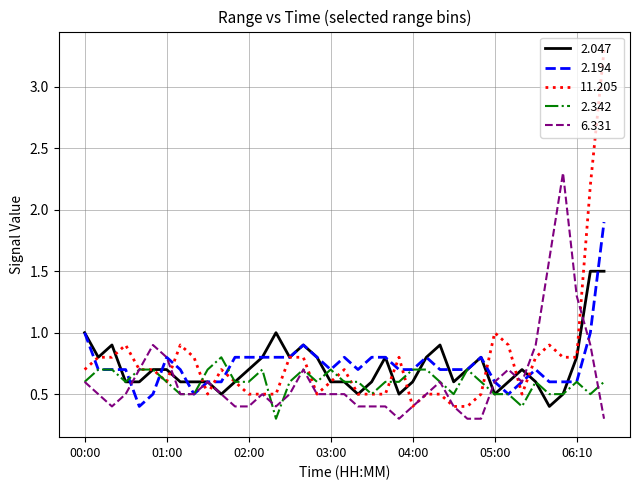

Reading left to right, extract all data points from this chart.

2.047: 1.0	0.8	0.9	0.6	0.6	0.7	0.7	0.6	0.6	0.6	0.5	0.6	0.7	0.8	1.0	0.8	0.9	0.8	0.6	0.6	0.5	0.6	0.8	0.5	0.6	0.8	0.9	0.6	0.7	0.8	0.5	0.6	0.7	0.6	0.4	0.5	0.8	1.5	1.5
2.194: 1.0	0.7	0.7	0.7	0.4	0.5	0.8	0.7	0.5	0.6	0.6	0.8	0.8	0.8	0.8	0.8	0.9	0.8	0.7	0.8	0.7	0.8	0.8	0.7	0.7	0.8	0.7	0.7	0.7	0.8	0.6	0.5	0.6	0.7	0.6	0.6	0.6	1.0	1.9
11.205: 0.7	0.8	0.8	0.9	0.7	0.7	0.6	0.9	0.8	0.5	0.7	0.6	0.5	0.5	0.5	0.8	0.8	0.5	0.6	0.7	0.5	0.5	0.5	0.8	0.4	0.5	0.5	0.4	0.4	0.5	1.0	0.9	0.5	0.8	0.9	0.8	0.8	2.2	3.3
2.342: 0.6	0.7	0.7	0.6	0.7	0.7	0.6	0.5	0.5	0.7	0.8	0.6	0.6	0.7	0.3	0.6	0.7	0.6	0.7	0.6	0.6	0.5	0.6	0.6	0.7	0.7	0.6	0.5	0.7	0.6	0.5	0.5	0.4	0.6	0.5	0.5	0.6	0.5	0.6
6.331: 0.6	0.5	0.4	0.5	0.7	0.9	0.8	0.5	0.5	0.6	0.5	0.4	0.4	0.5	0.4	0.5	0.7	0.5	0.5	0.5	0.4	0.4	0.4	0.3	0.4	0.5	0.6	0.4	0.3	0.3	0.6	0.7	0.6	0.9	1.6	2.3	1.3	0.9	0.3